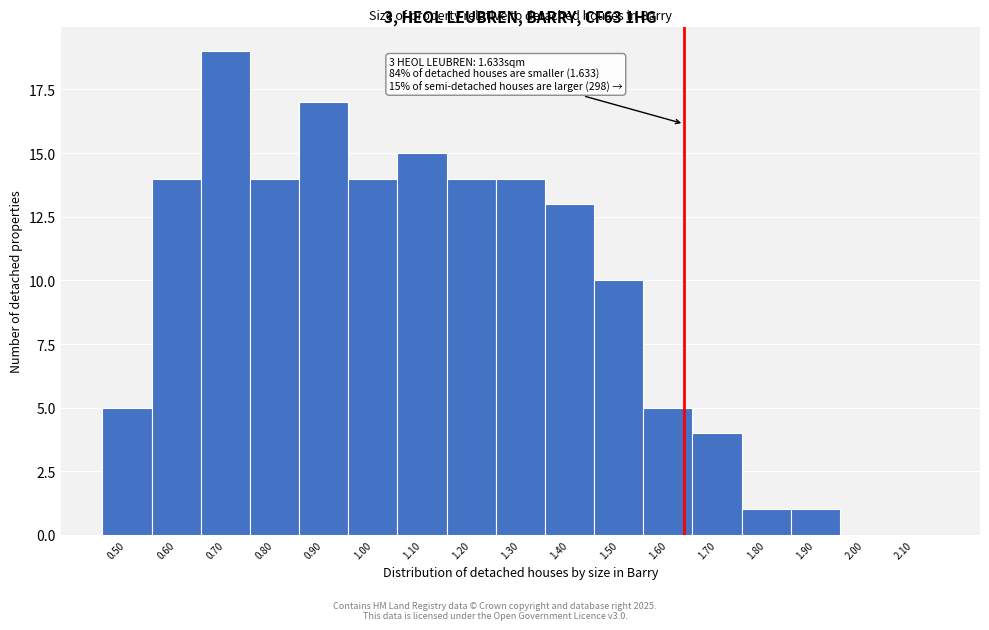

Which range on the x-axis has the tallest bar?

0.65 to 0.75